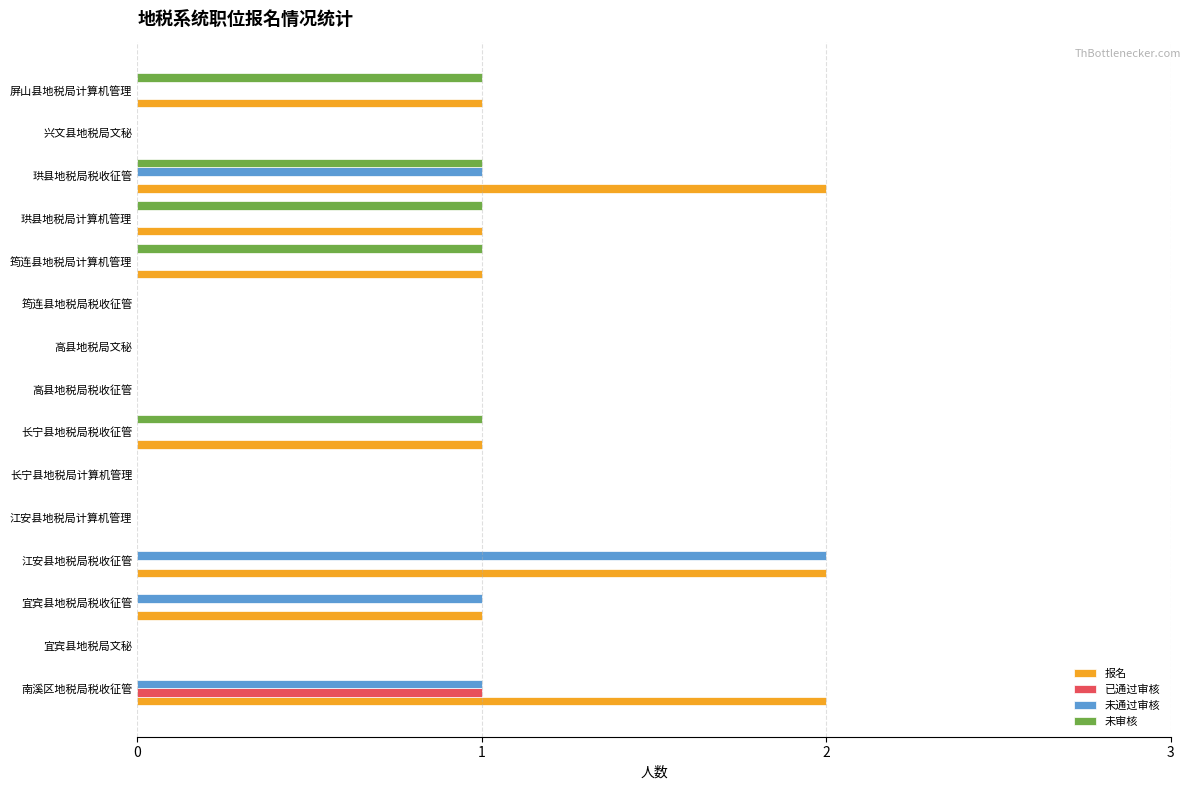

What is the sum of all 未审核 values?

5